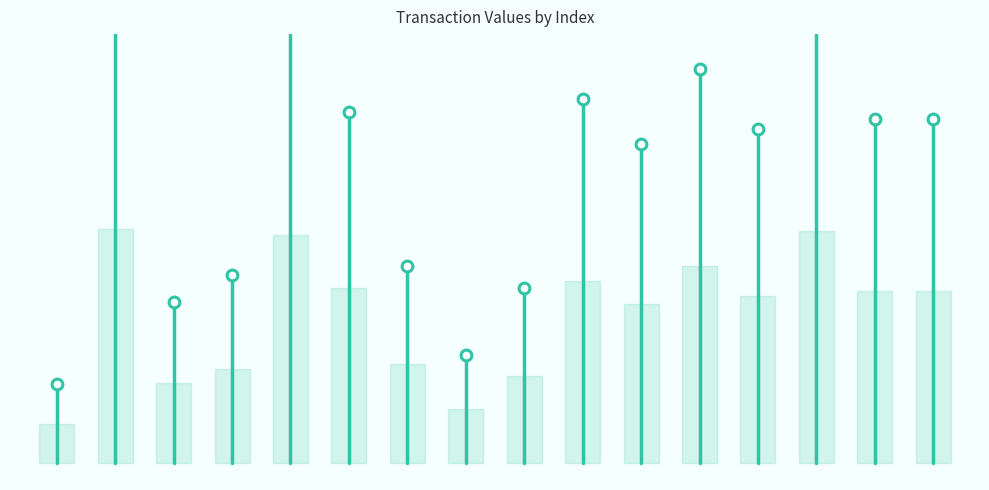

Between 2 and 10, which is larger?

10